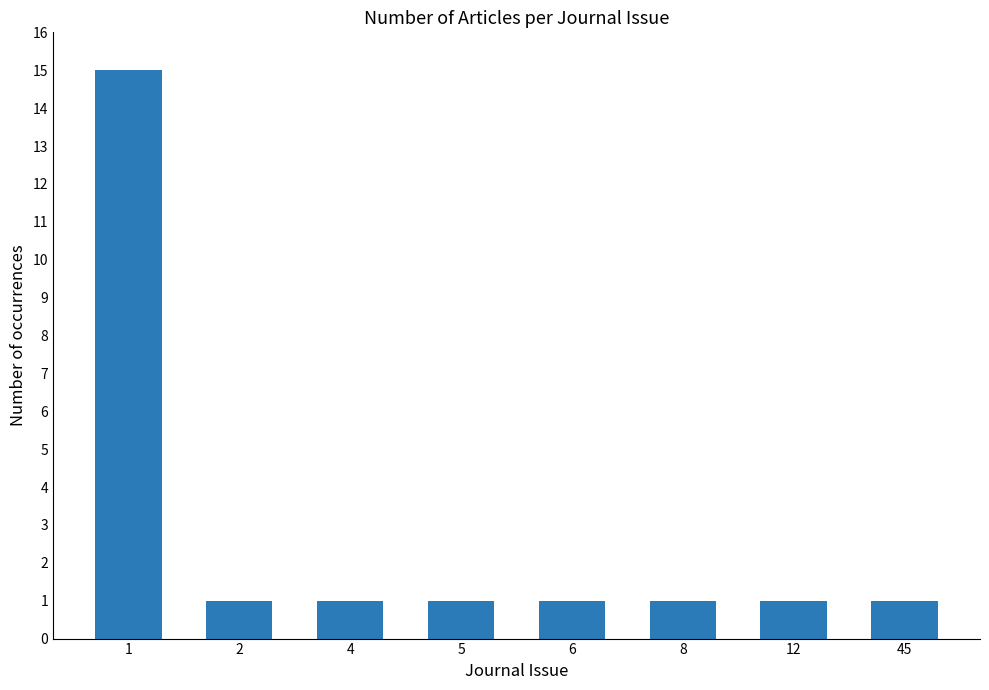

Reading left to right, extract all data points from this chart.

15	1	1	1	1	1	1	1